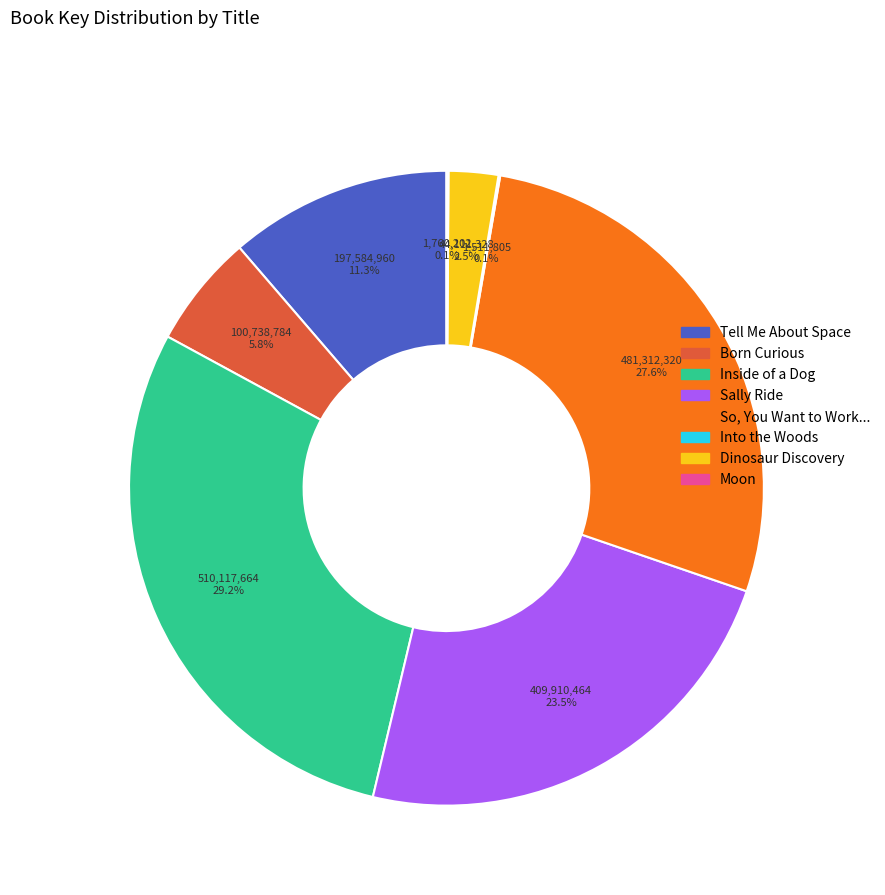

Is there any slice that represents more than half of the pie?

No